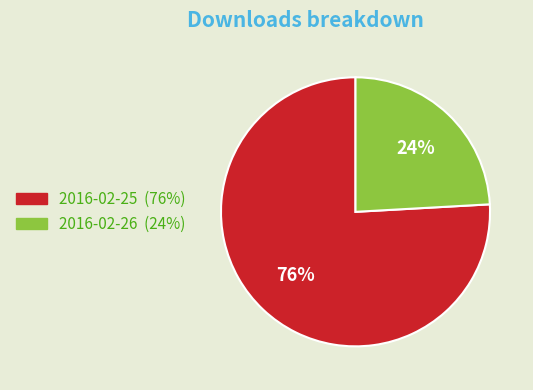

Which category accounts for the majority?

2016-02-25